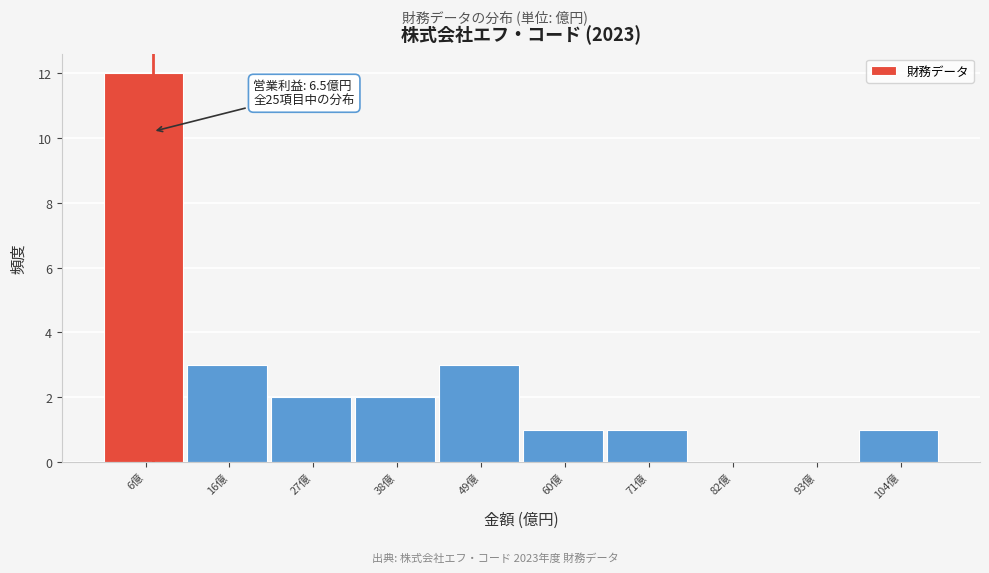

Over which range of the x-axis is the bar tallest?

0 to 10